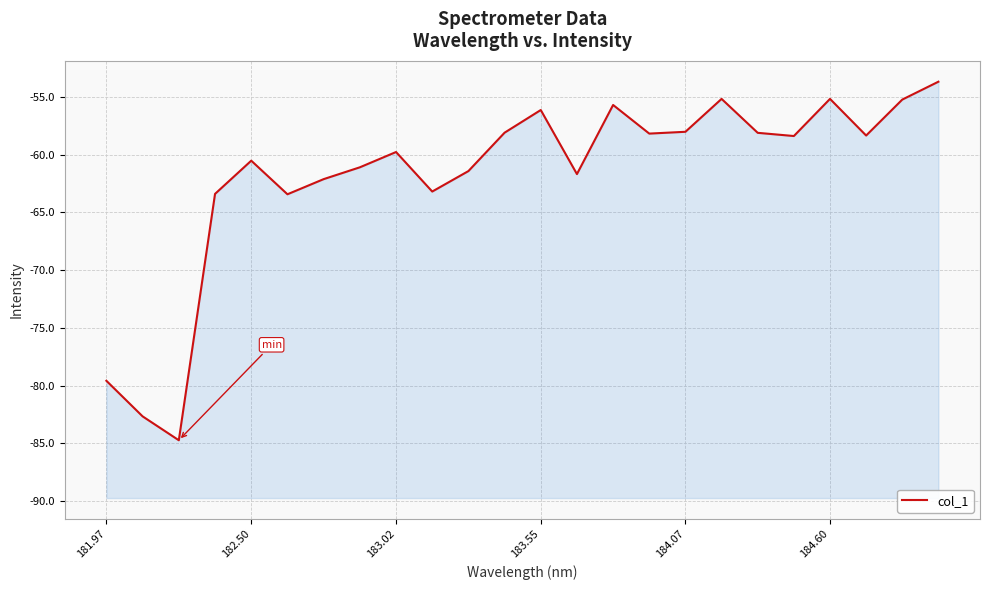

True or false: there are more than 2 points higher than both neighbors.

True